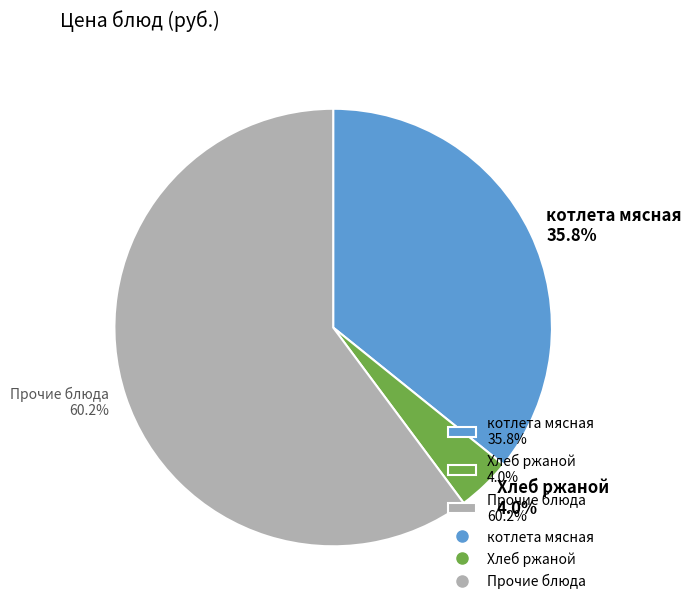

Rank the categories by value from highest to lowest.

Прочие блюда 60.2%, котлета мясная 35.8%, Хлеб ржаной 4.0%